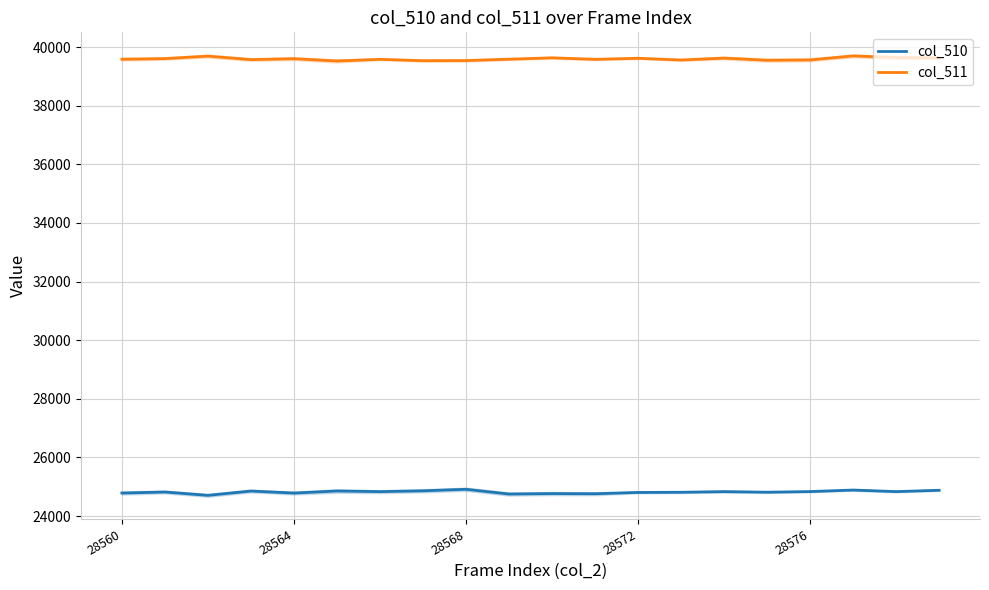

Which category has the highest value across all series?

17